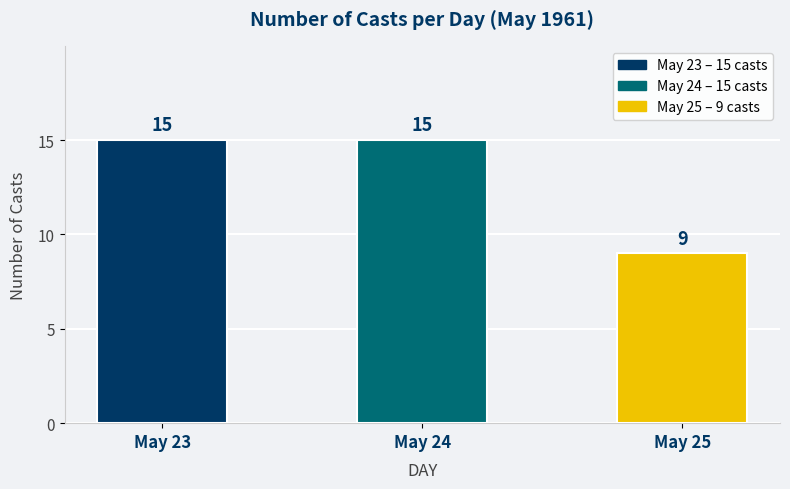

What is the smallest value displayed?

9